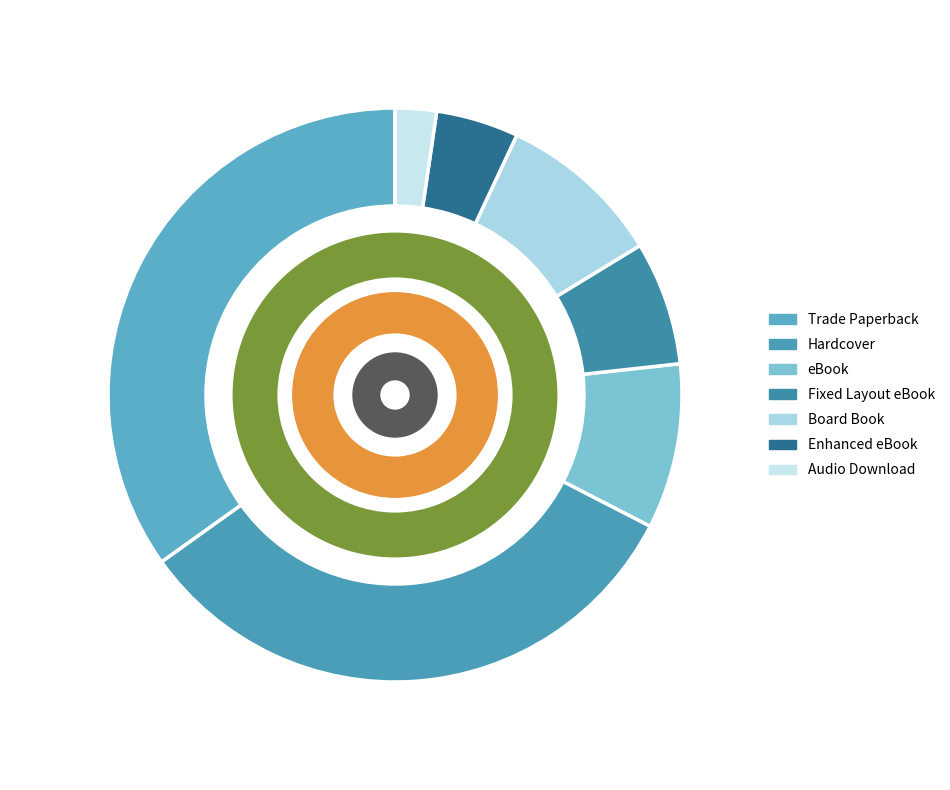

What is the change in value from Board Book to Enhanced eBook?

-2